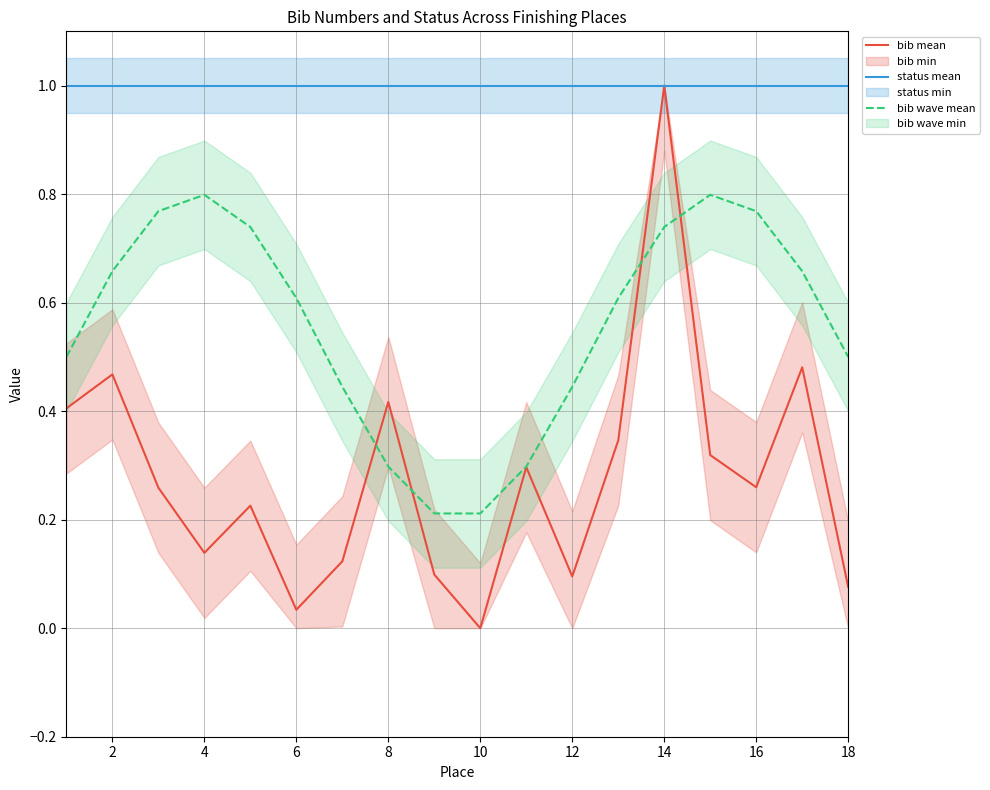

What is the maximum value for bib mean?

1.0